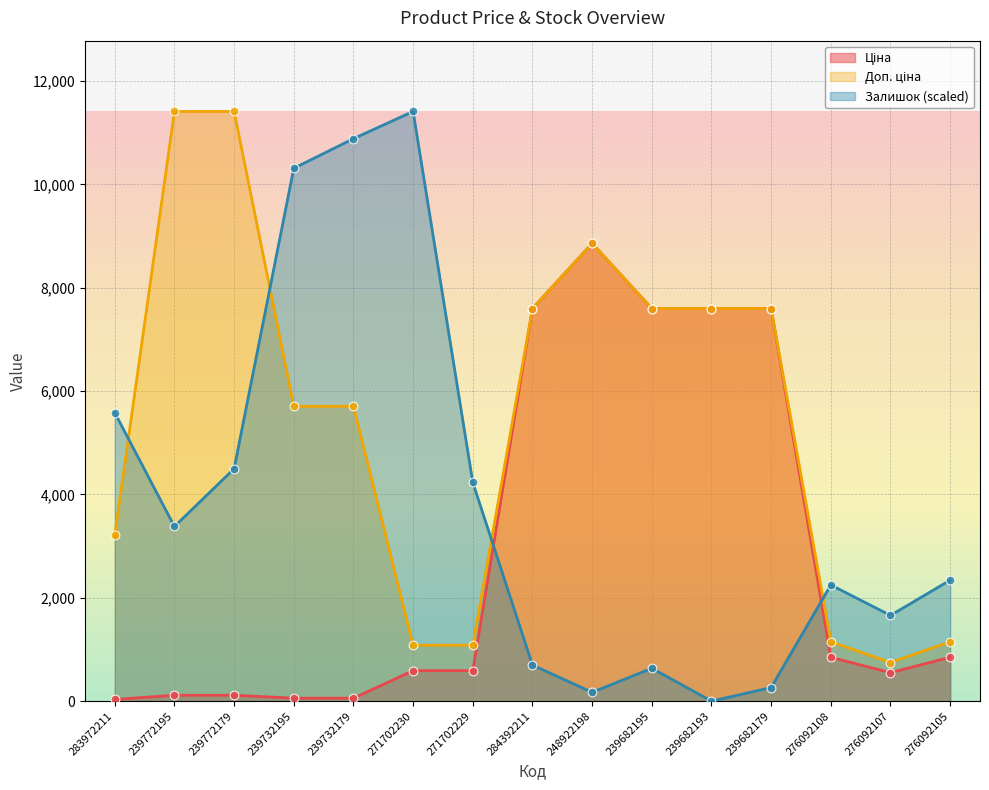

Which series has the largest total across all categories?

Доп. ціна